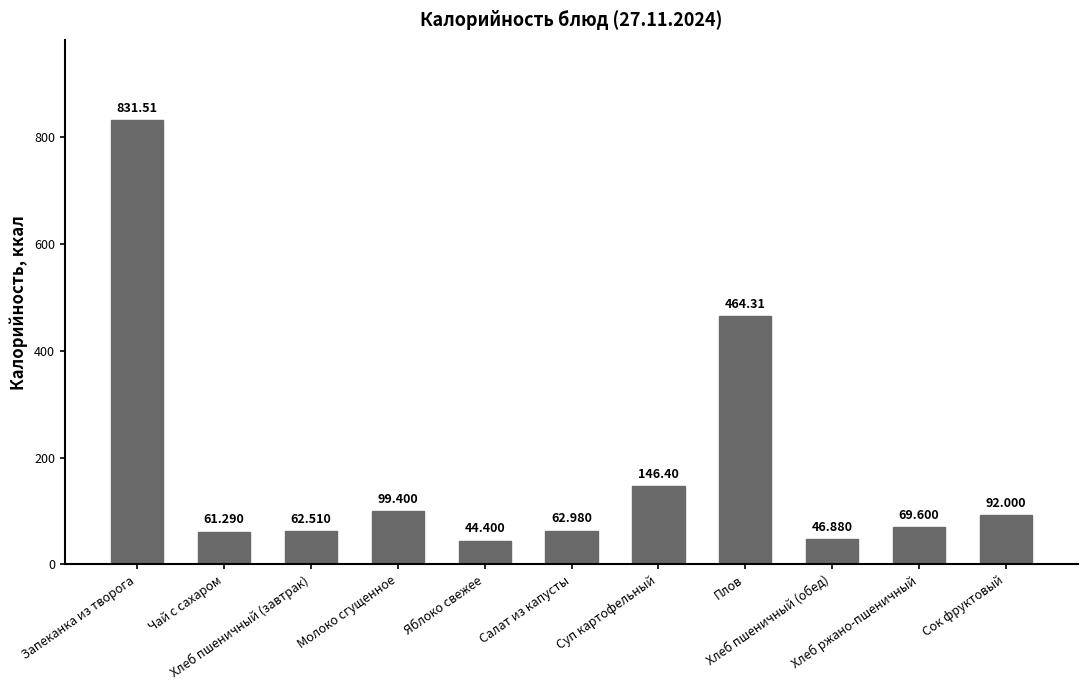

Where does the data first go above 69?

Запеканка из творога